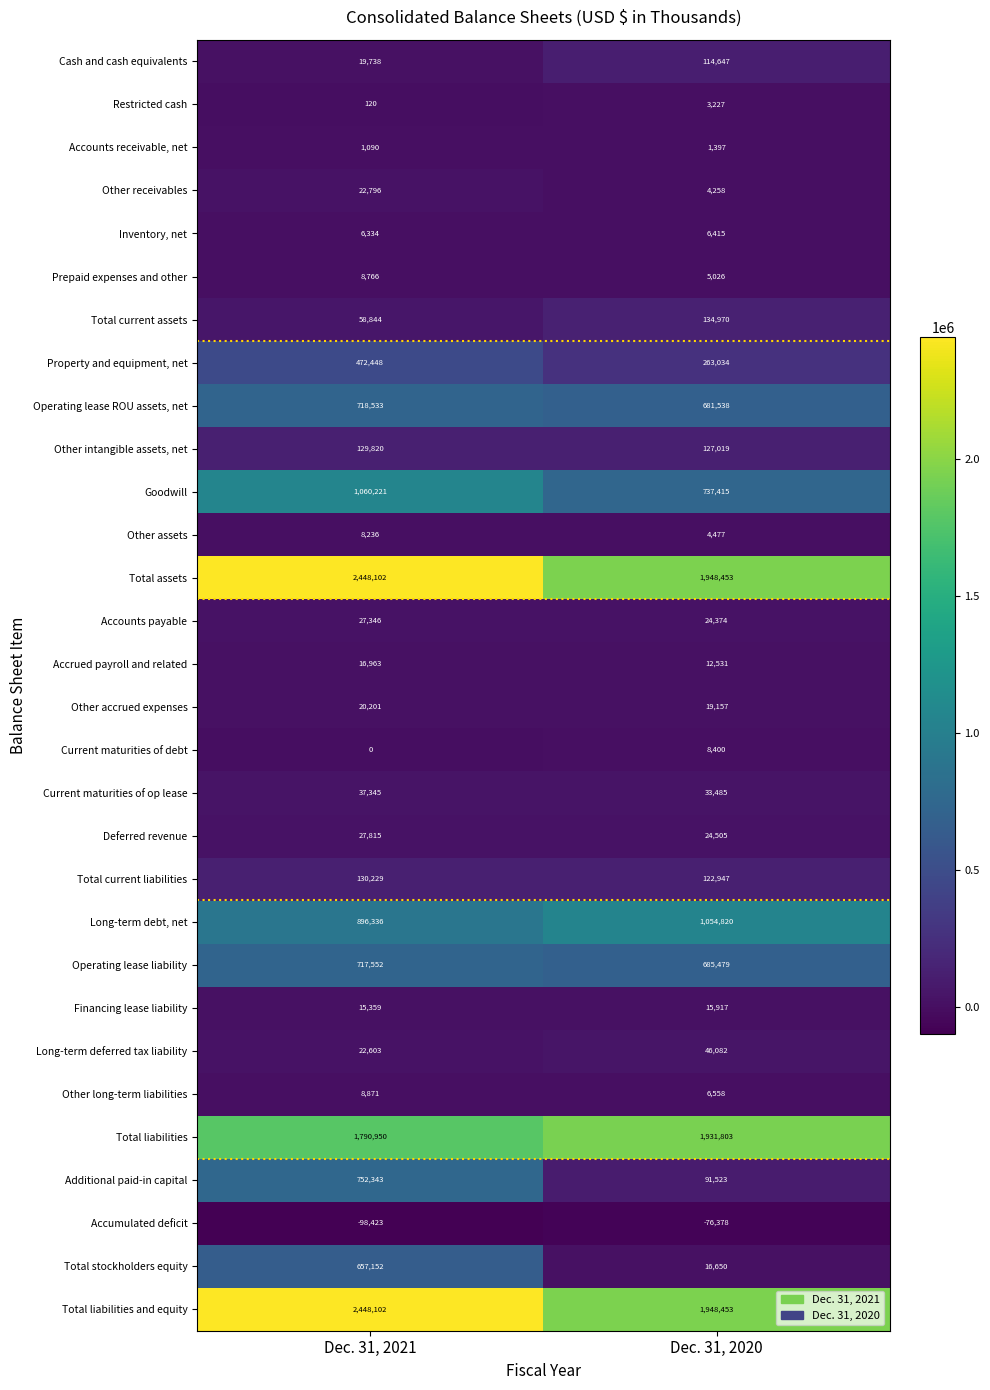

Which label corresponds to the smallest value in the chart?

Dec. 31, 2021